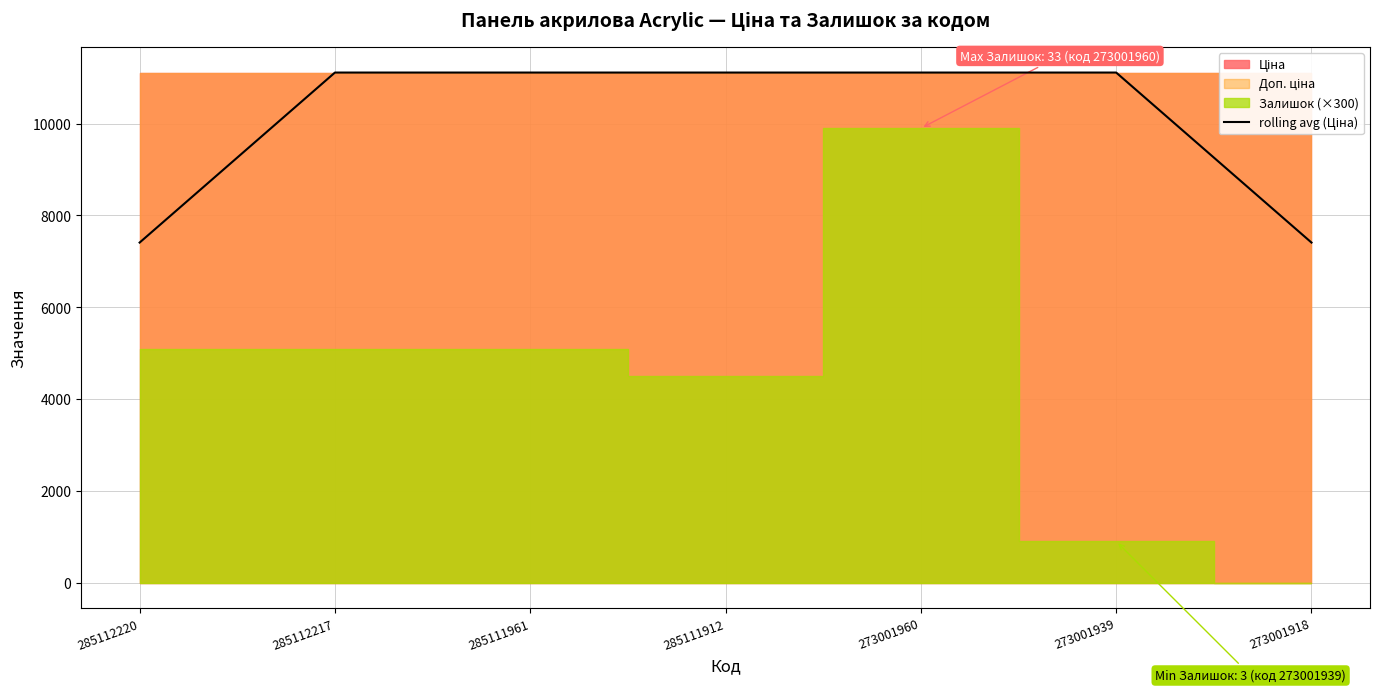

What is the value of the 4th point from the left?

11113.6